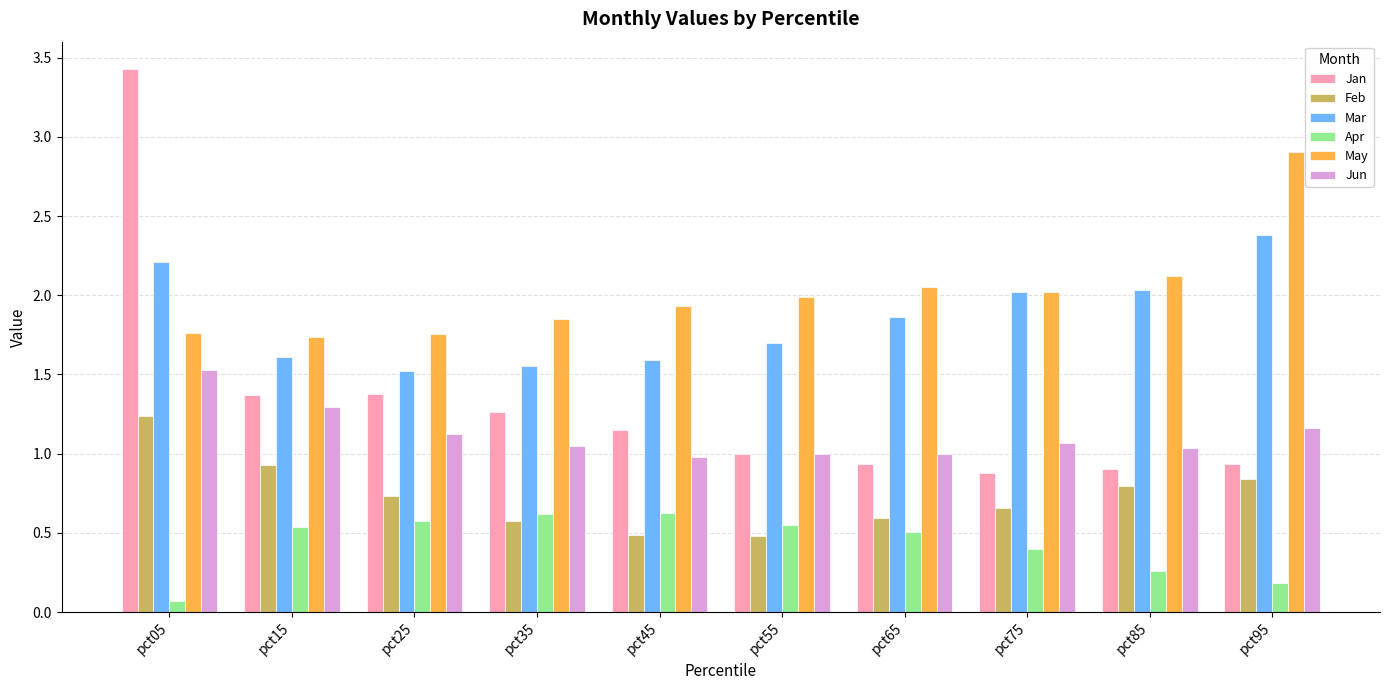

What is the difference between the maximum and minimum values in the Jan series?

2.6